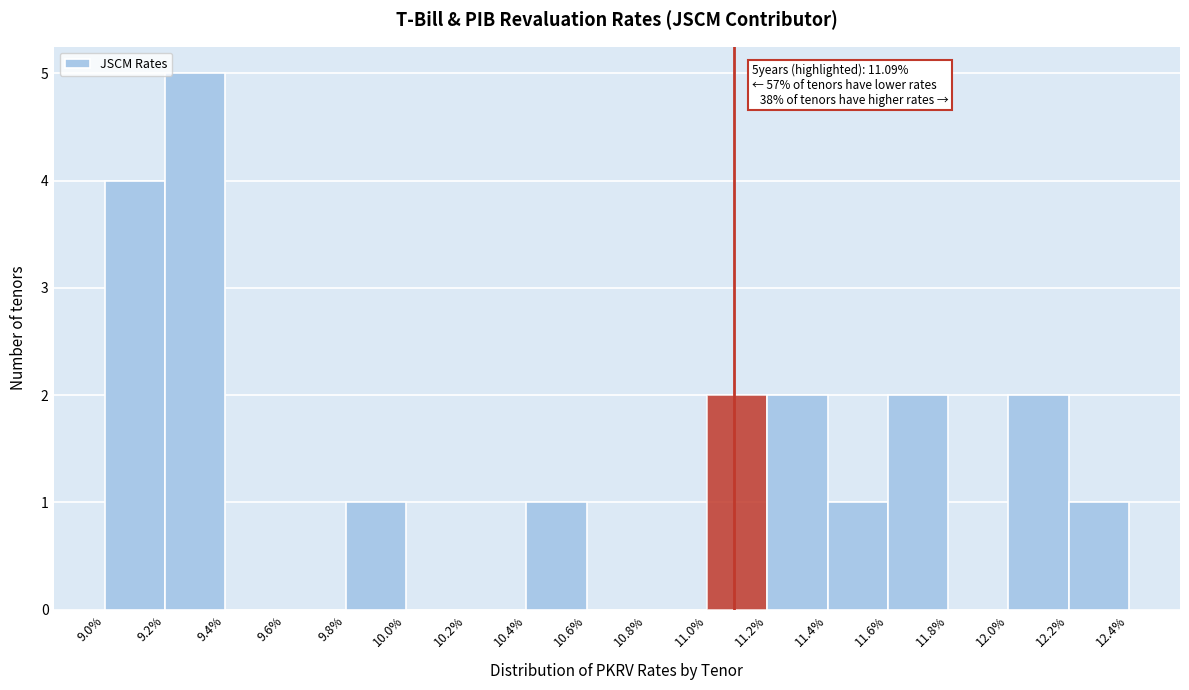

Over which range of the x-axis is the bar tallest?

9.2% to 9.4%